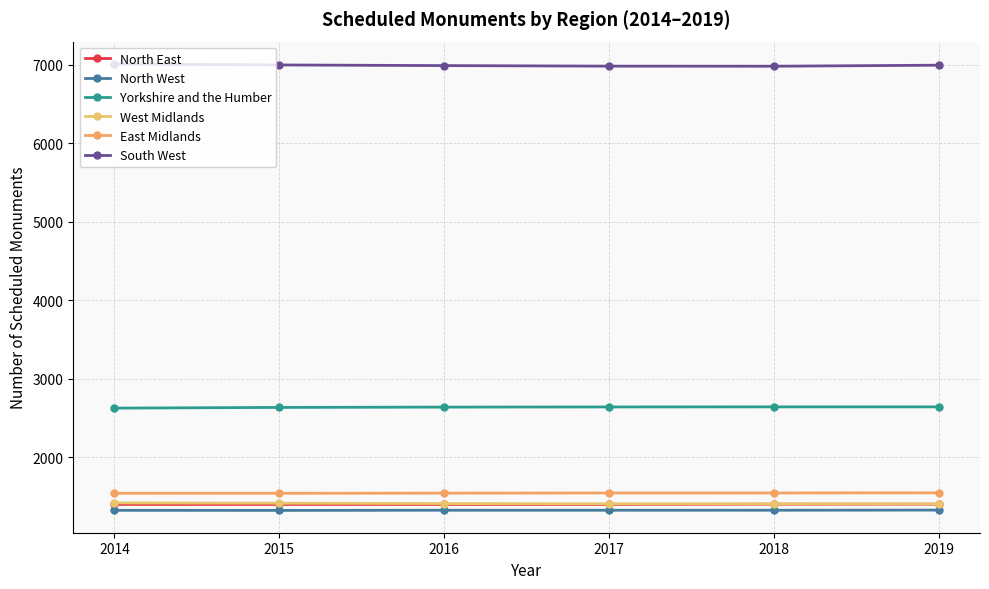

Rank the series at 2017 from highest to lowest value.

South West, Yorkshire and the Humber, East Midlands, West Midlands, North East, North West